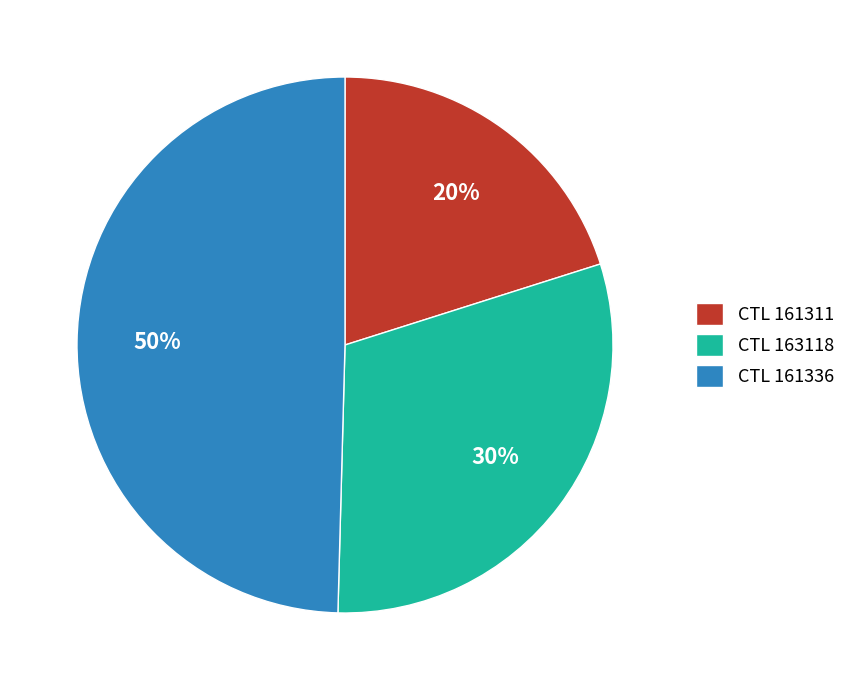

Count the number of slices in the pie.

3